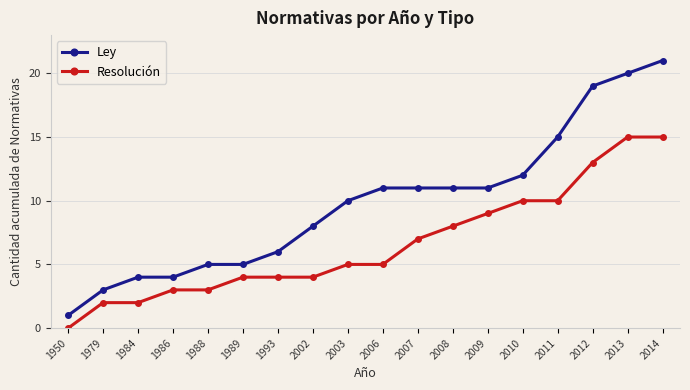

Rank the series by their maximum value, from lowest to highest.

Resolución, Ley